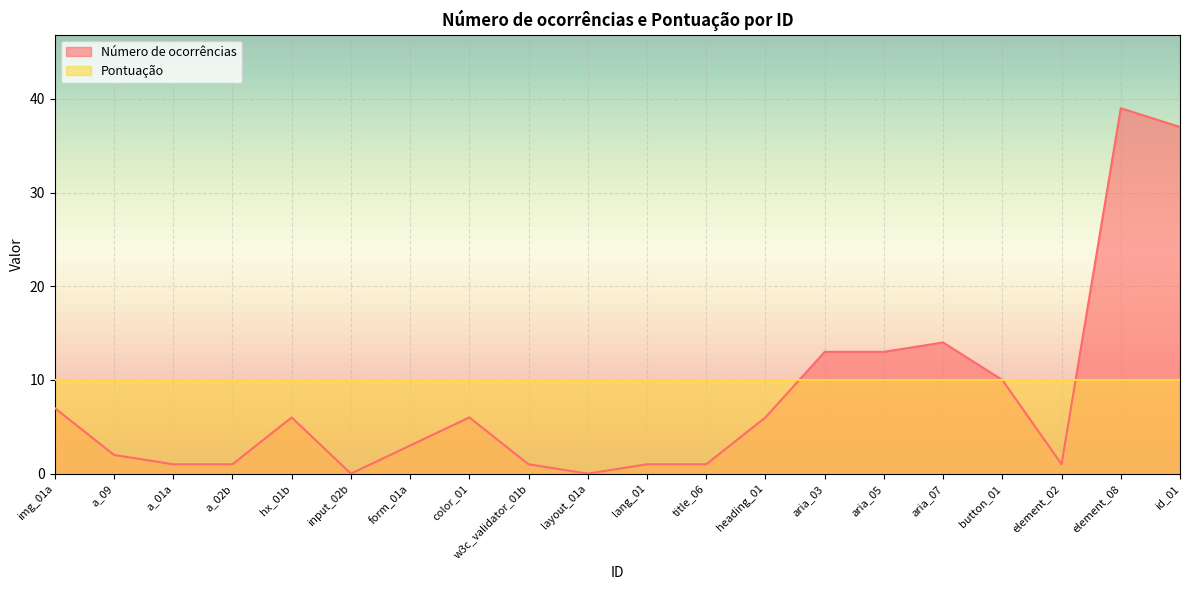

Approximately how many times larger is the value at aria_03 compared to element_02?

13.0